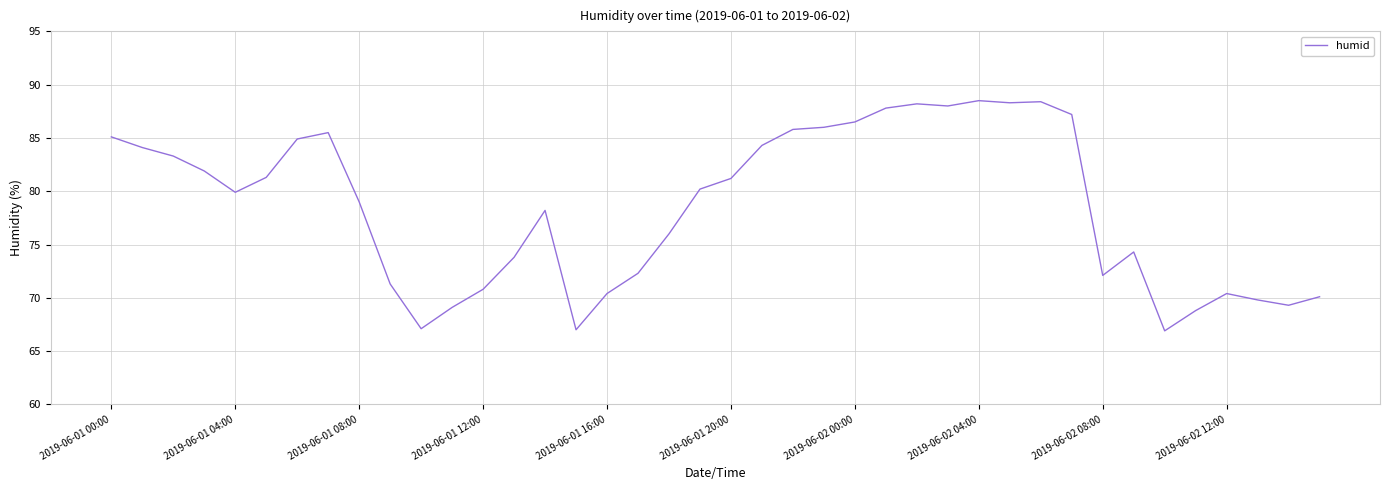

What is the difference between the maximum and minimum values?

21.6